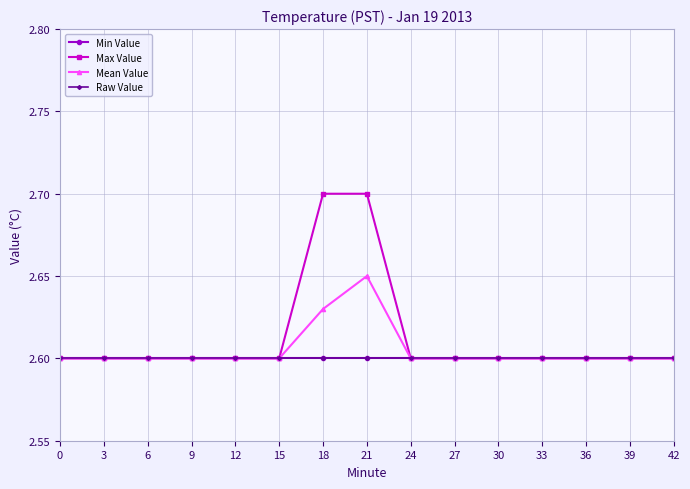

Is this an area chart (filled region under the line)?

No